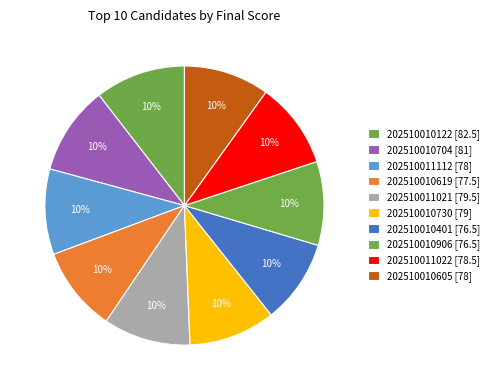

How many slices are in this pie chart?

10